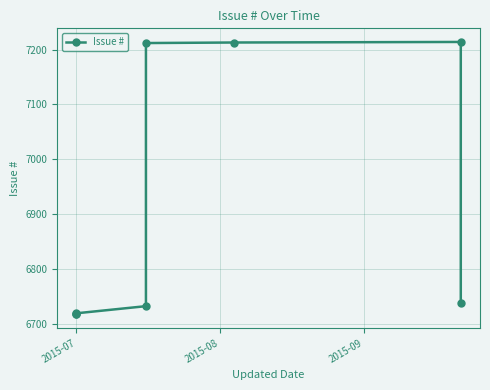

Which label corresponds to the smallest value in the chart?

2015-07